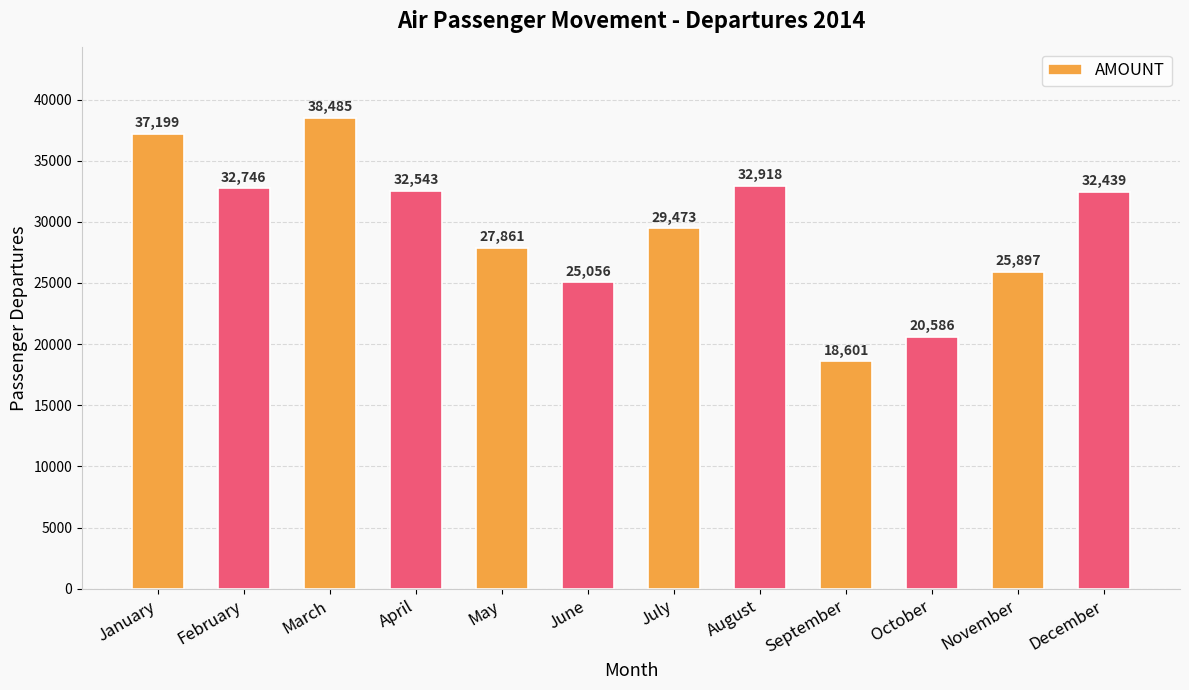

Are the bars grouped side by side (vs. stacked)?

No